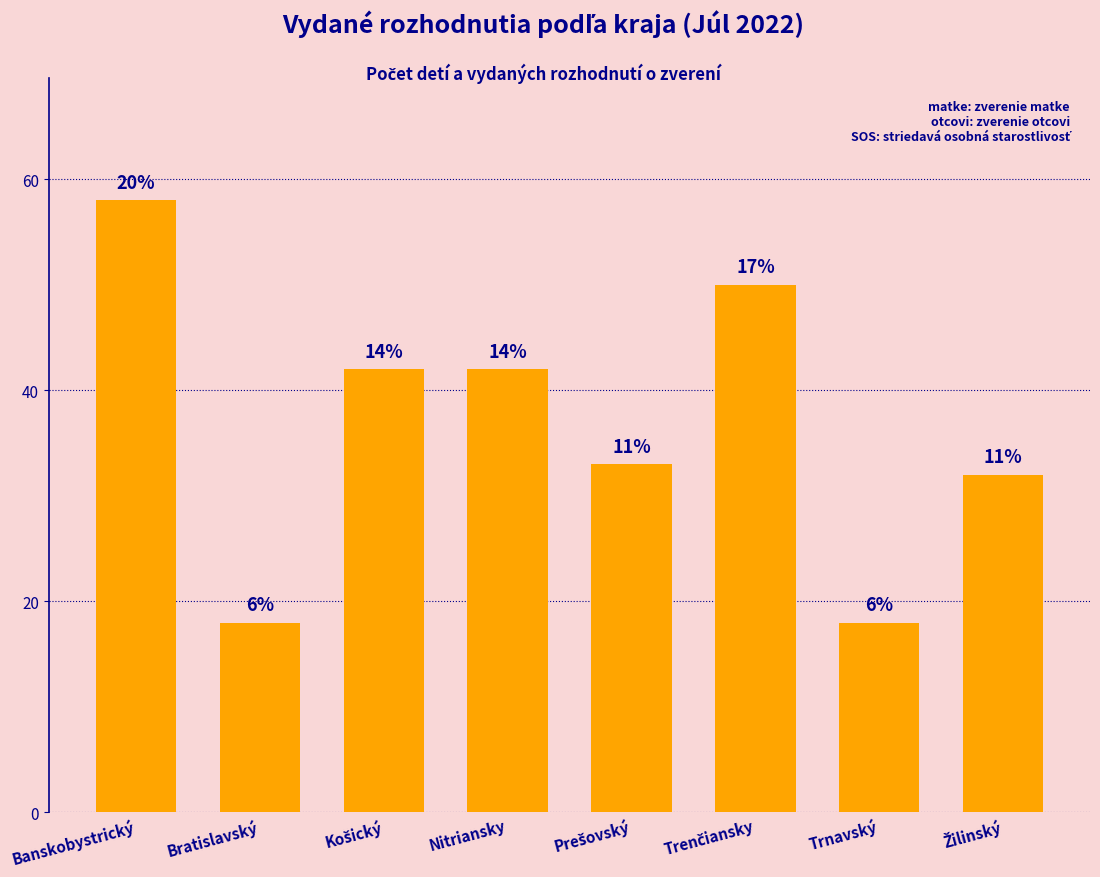

Reading left to right, extract all data points from this chart.

Banskobystrický=58	Bratislavský=18	Košický=42	Nitriansky=42	Prešovský=33	Trenčiansky=50	Trnavský=18	Žilinský=32